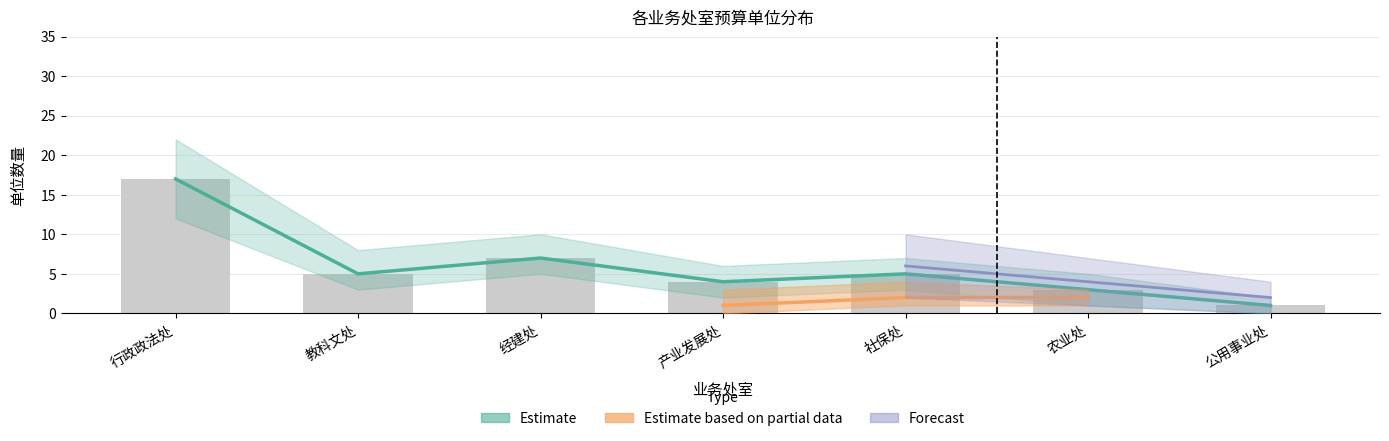

What is the smallest value displayed?

1